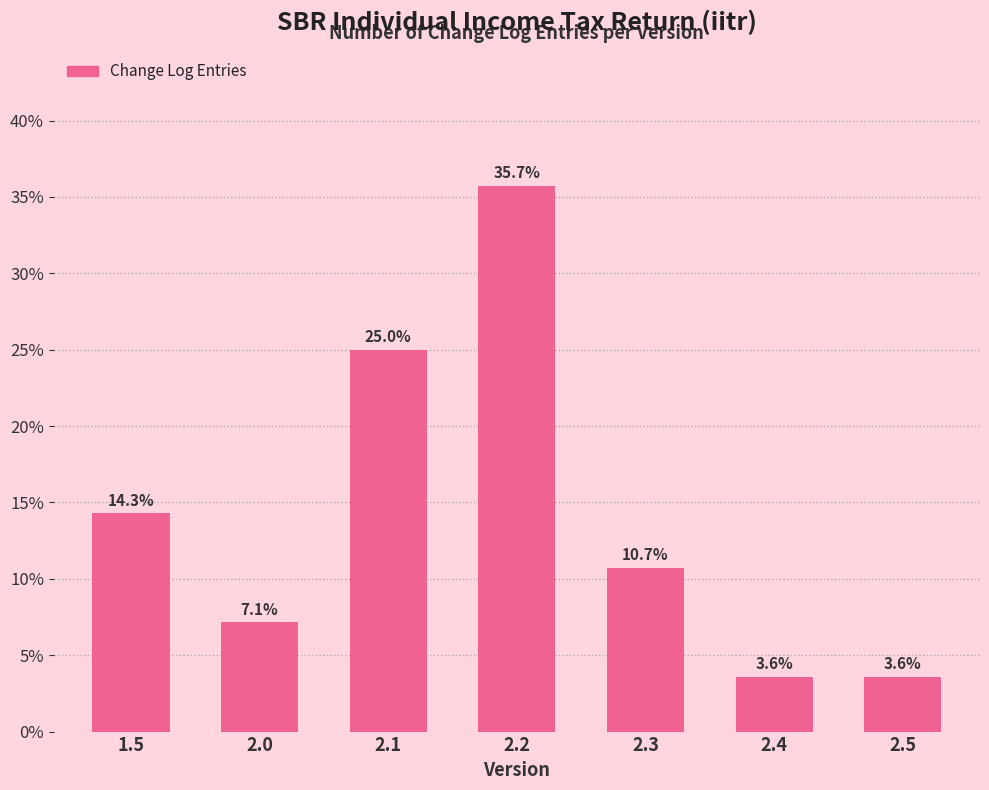

Reading right to left, what are all the values shown in this chart?

3.6	3.6	10.7	35.7	25.0	7.1	14.3